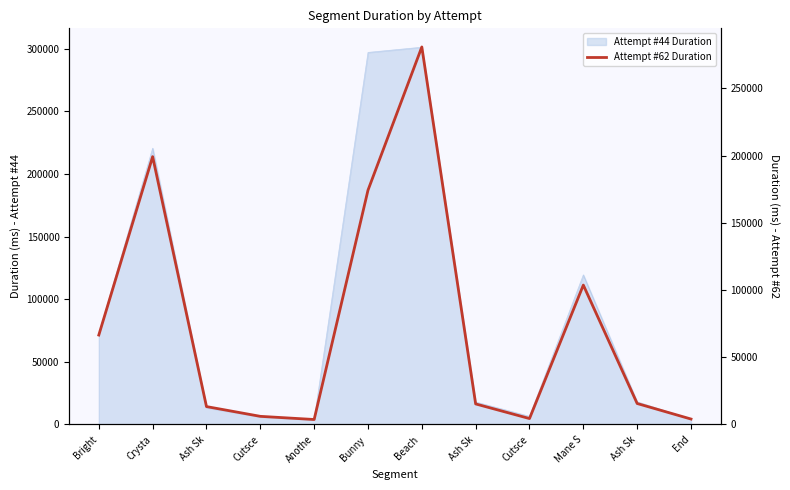

What is the label of the 8th point from the left?

Ash Sk